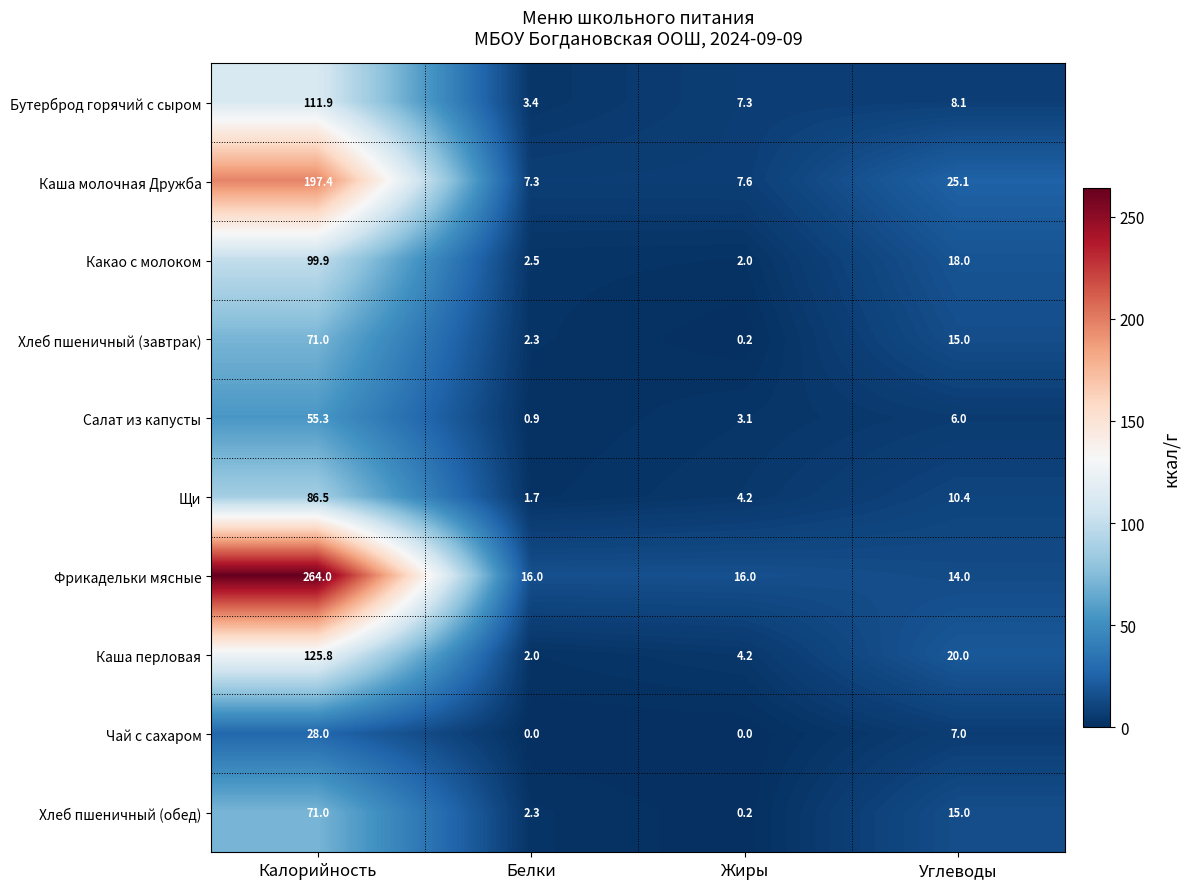

What is the greatest value displayed?

264.0